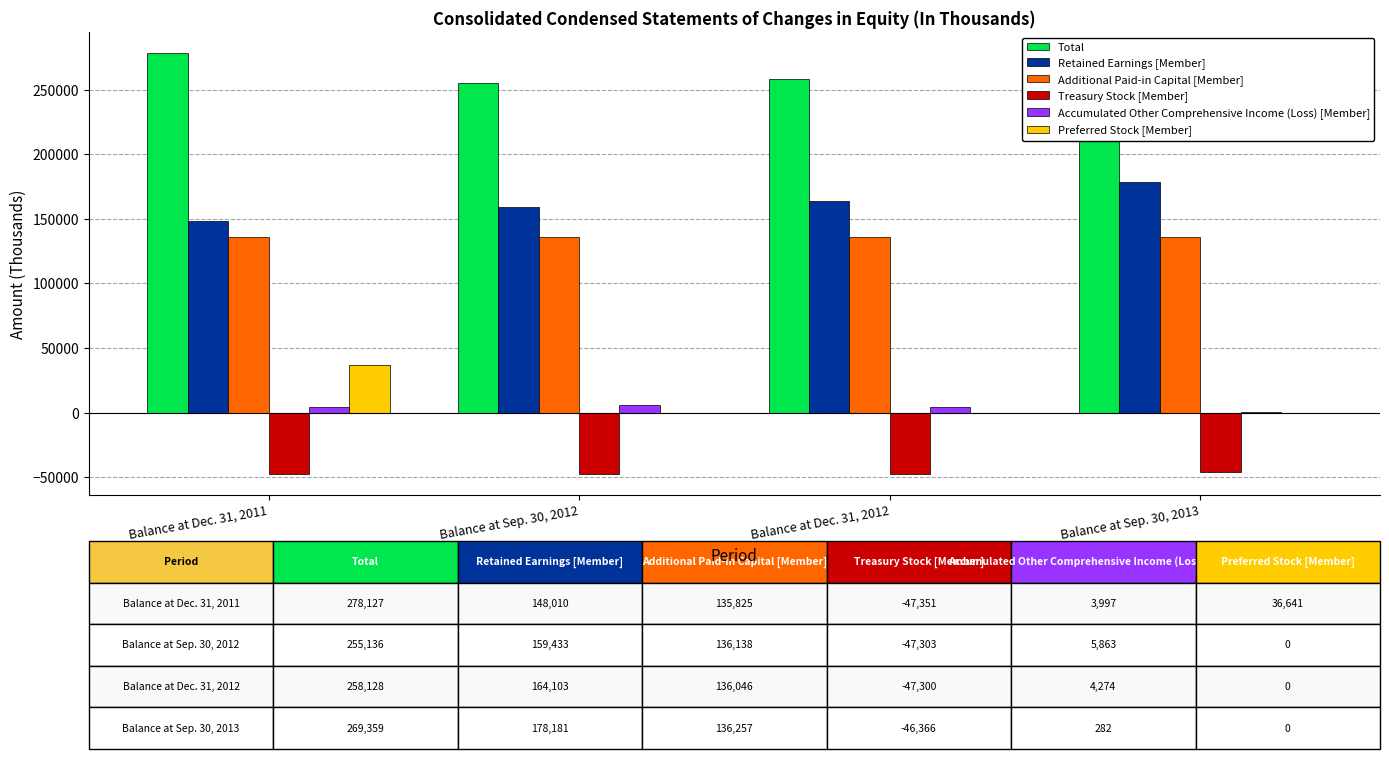

The value of Preferred Stock [Member] at Balance at Dec. 31, 2011 is 63138. True or false?

False